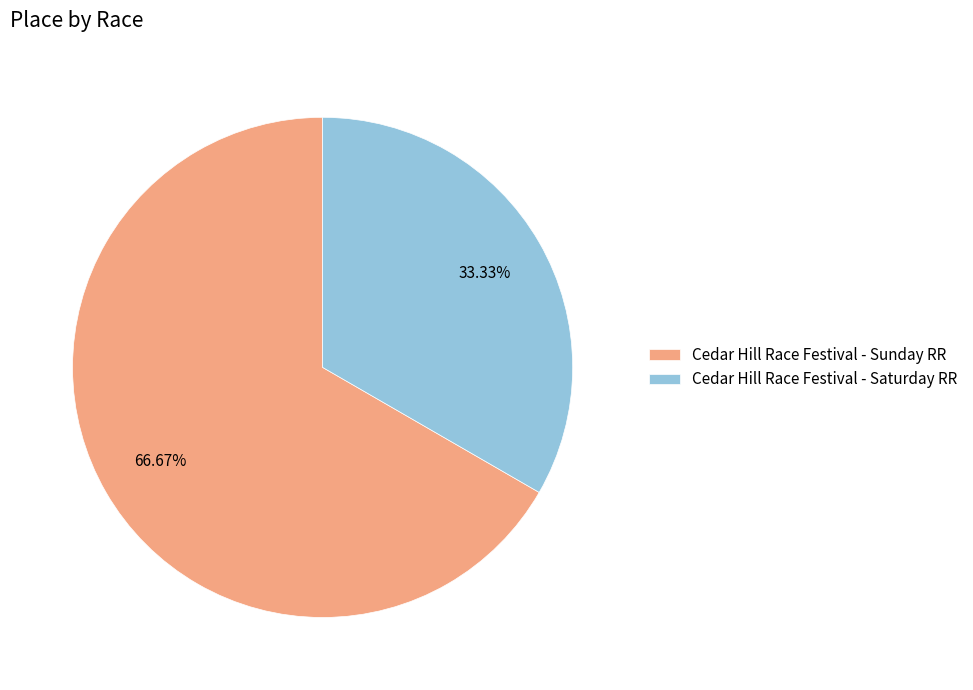

To the nearest percent, what portion does Cedar Hill Race Festival - Sunday RR represent?

67%